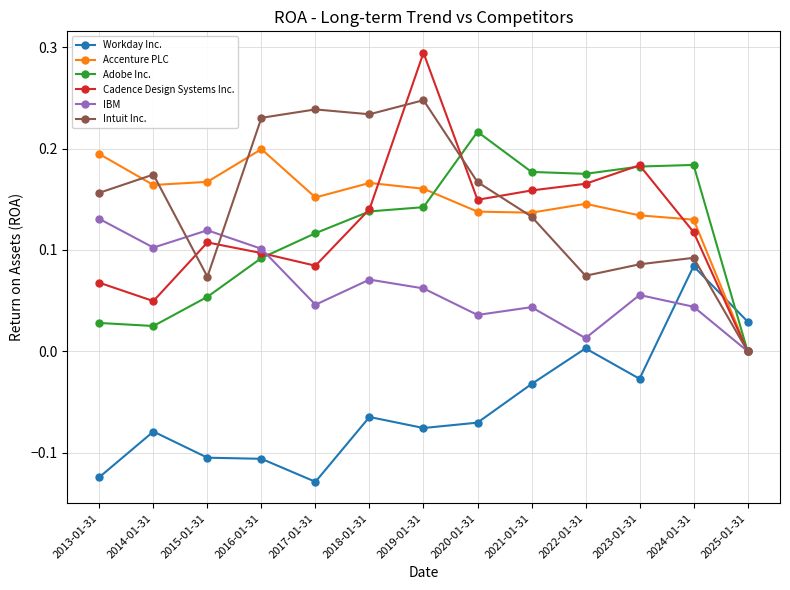

At which label does Workday Inc. first exceed 0?

2022-01-31